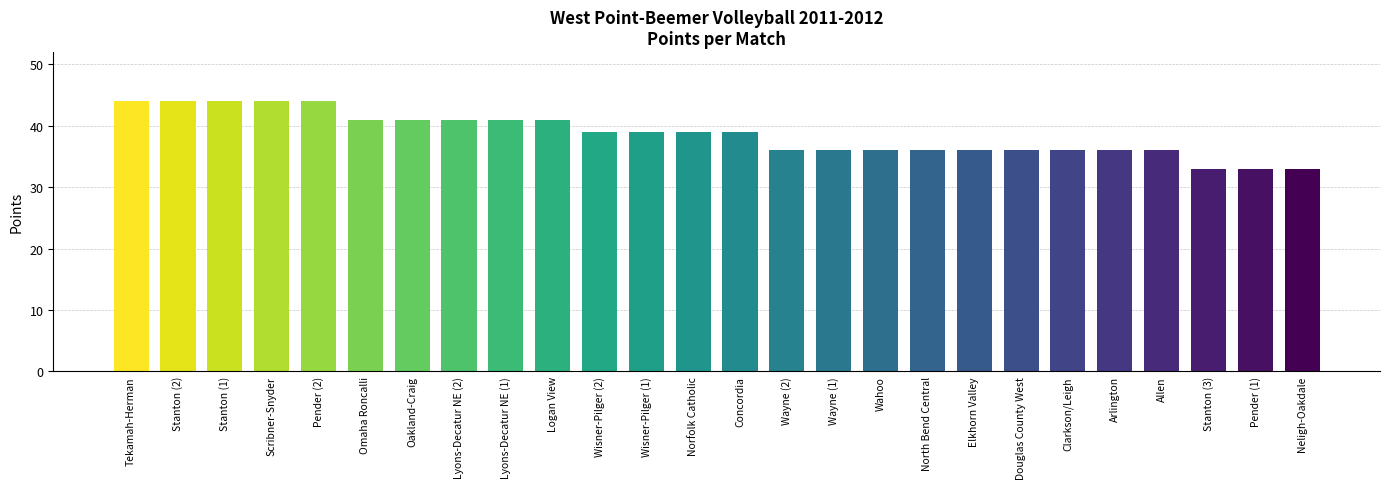

What is the change in value from Allen to Pender (1)?

-3